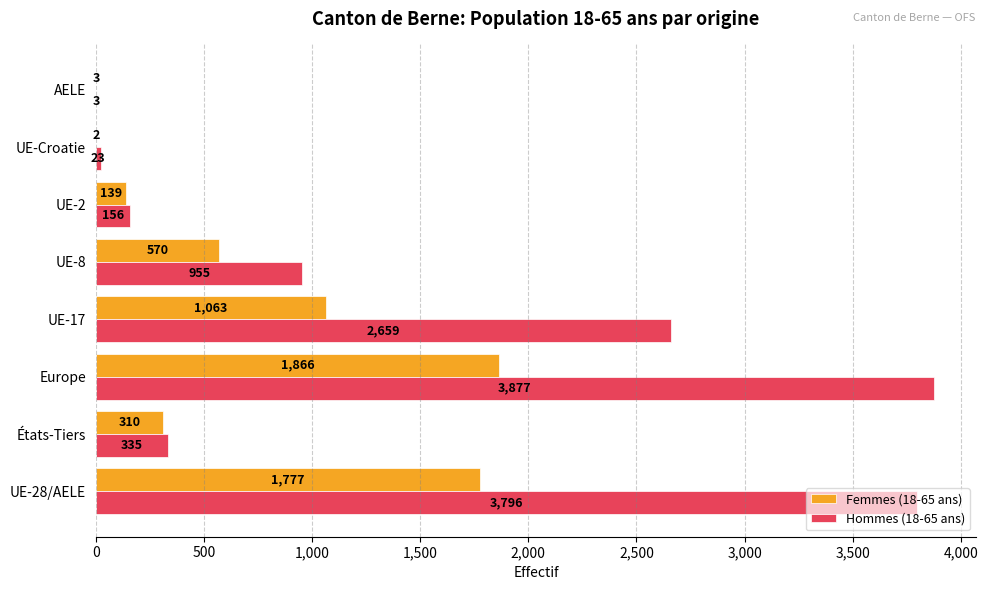

At which label does Hommes (18-65 ans) reach its peak?

Europe